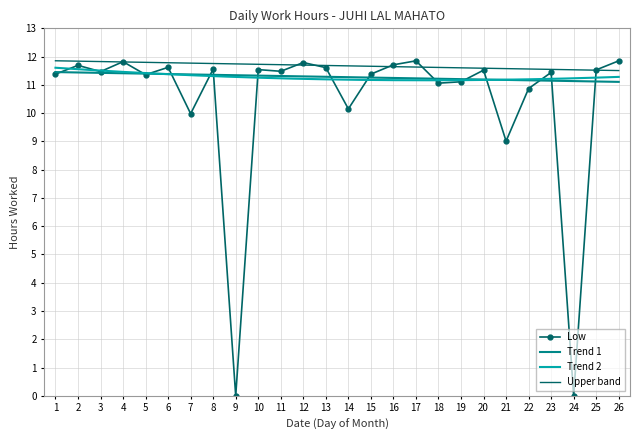

How many points are lower than both their immediate neighbors (excluding endpoints)?

9